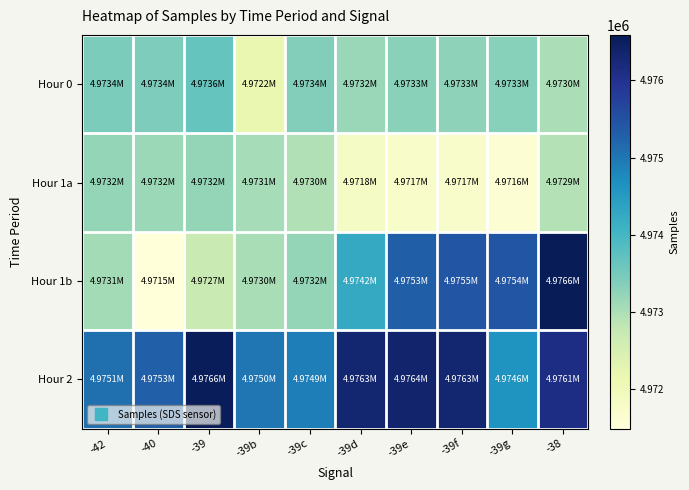

At how many categories does at least one series exceed 4975676?

5